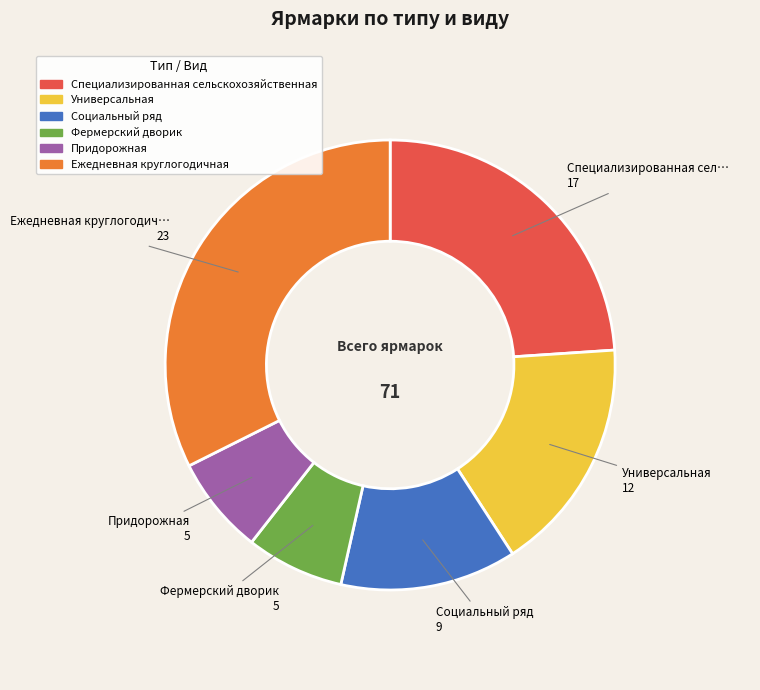

Which category has the biggest portion of the pie?

Ежедневная круглогодичная